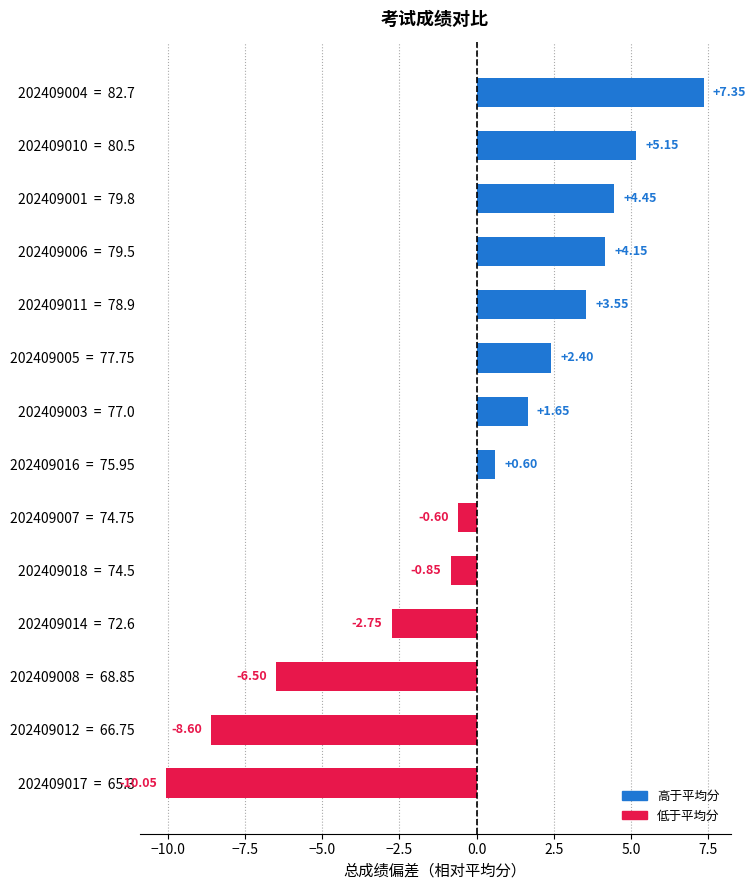

How many values are below zero?

6